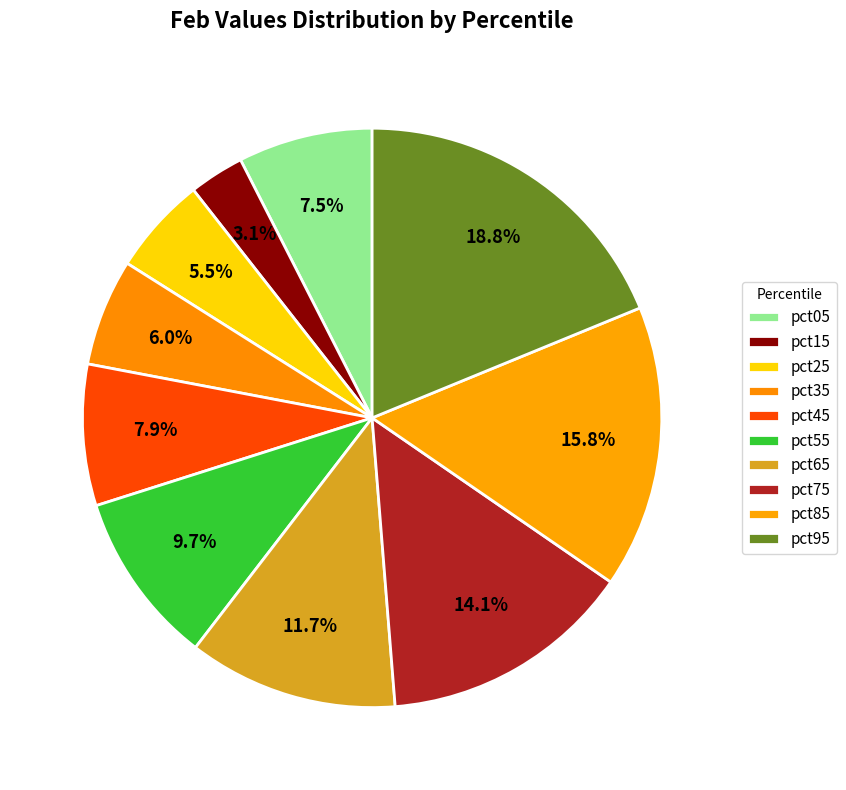

Is it true that pct45 is 8% of the pie?

True